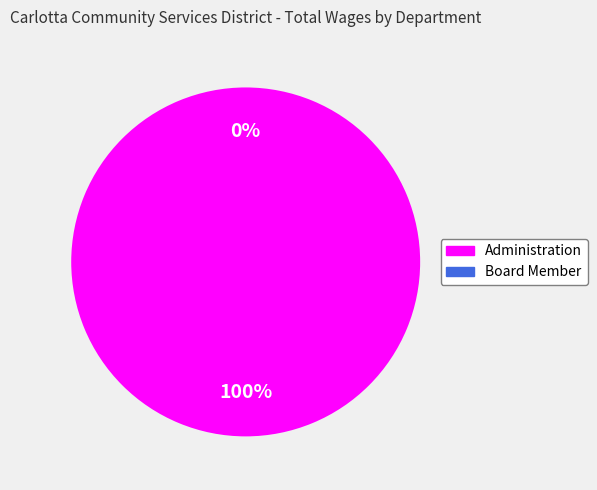

What is the smallest slice in the pie chart?

Board Member